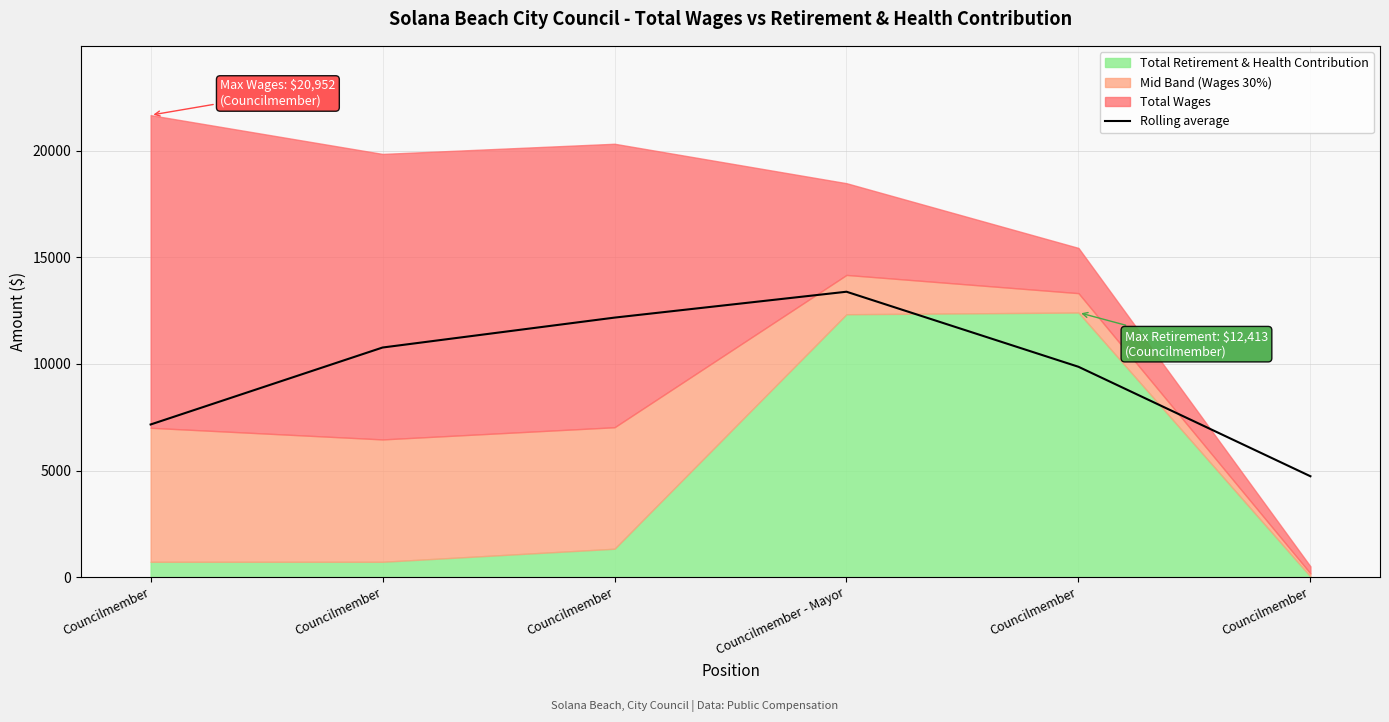

The chart shows a value of 1740.4 at Councilmember. True or false?

False